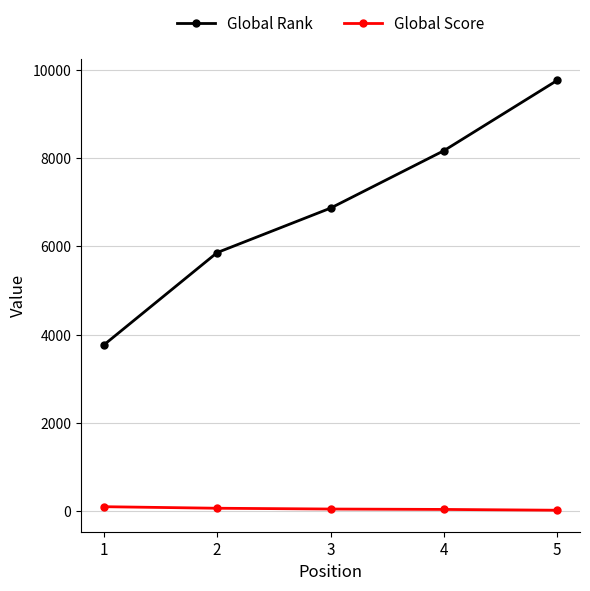

List the series in order of their peak value, highest first.

Global Rank, Global Score